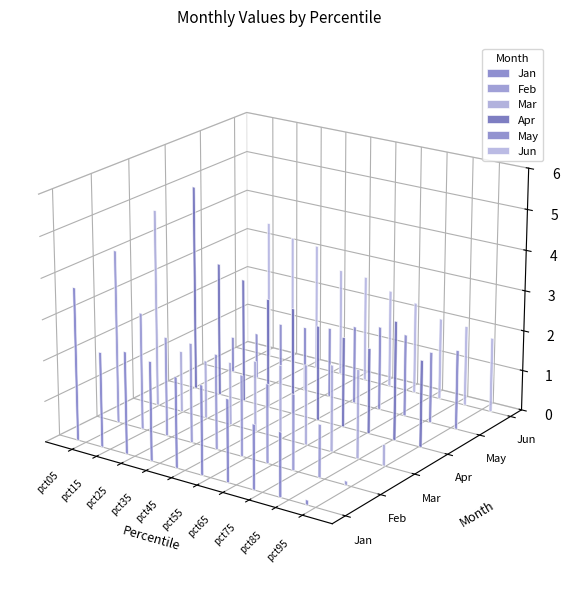

At which label is Mar closest to 2?

pct65